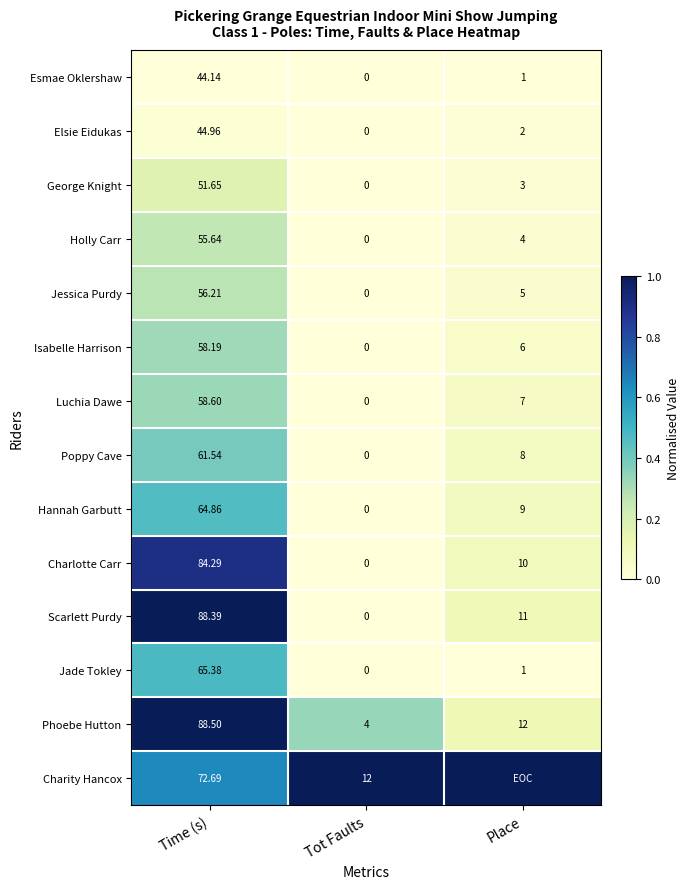

Which category has the highest value in the Jessica Purdy series?

Time (s)